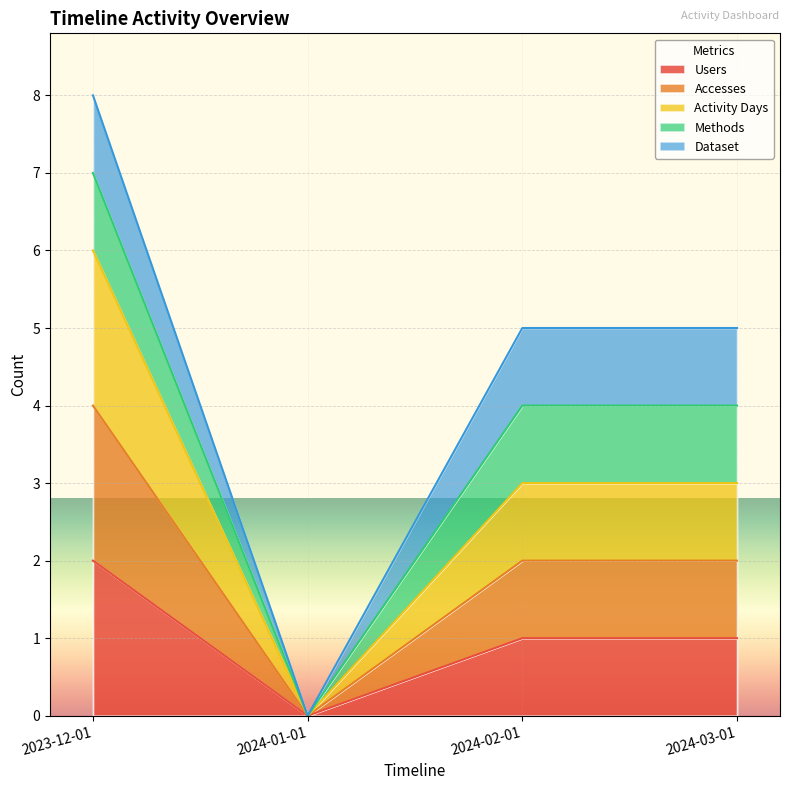

Is it true that Users equals 1 at 2024-03-01?

True